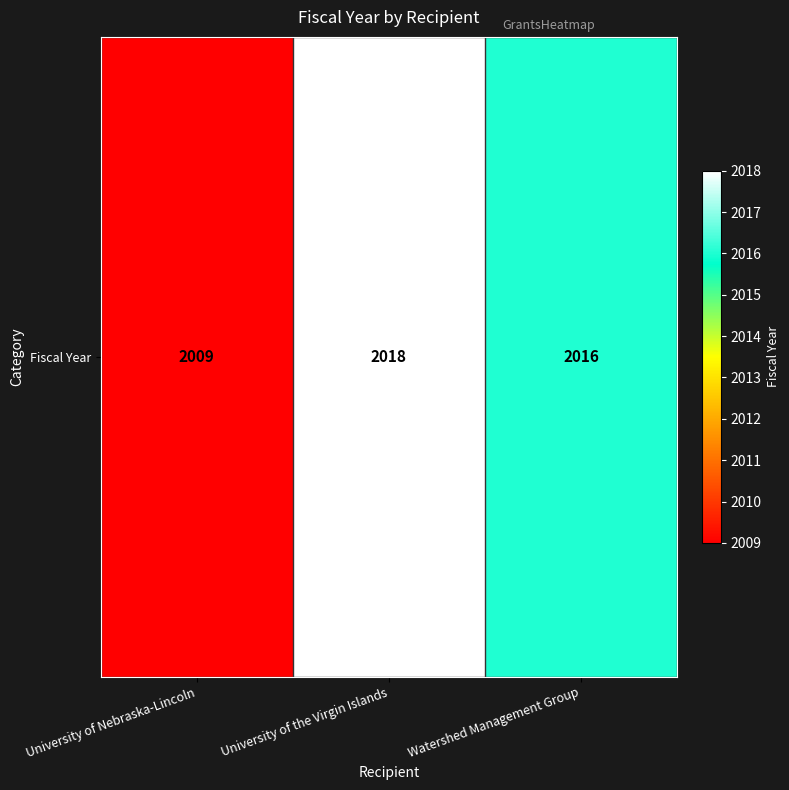

Rank the categories by value from highest to lowest.

University of the Virgin Islands, Watershed Management Group, University of Nebraska-Lincoln